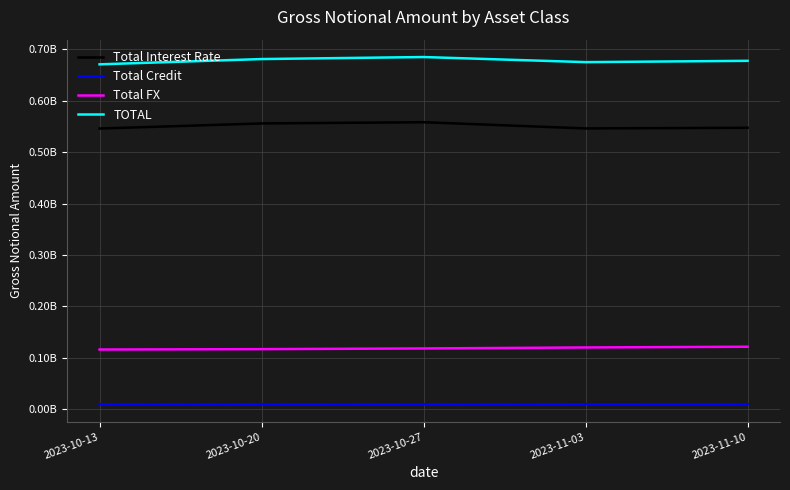

What is the label of the 3rd point from the left?

2023-10-27